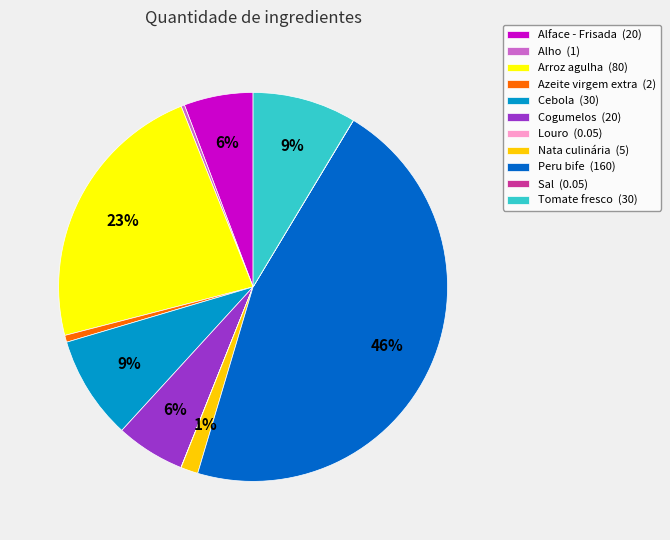

Which has a higher value, Peru bife (160) or Cogumelos (20)?

Peru bife (160)